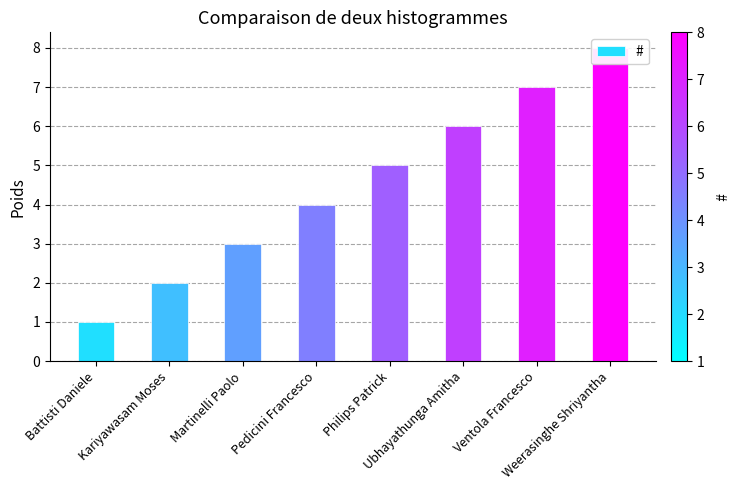

What is the change in value from Kariyawasam Moses to Ubhayathunga Amitha?

+4